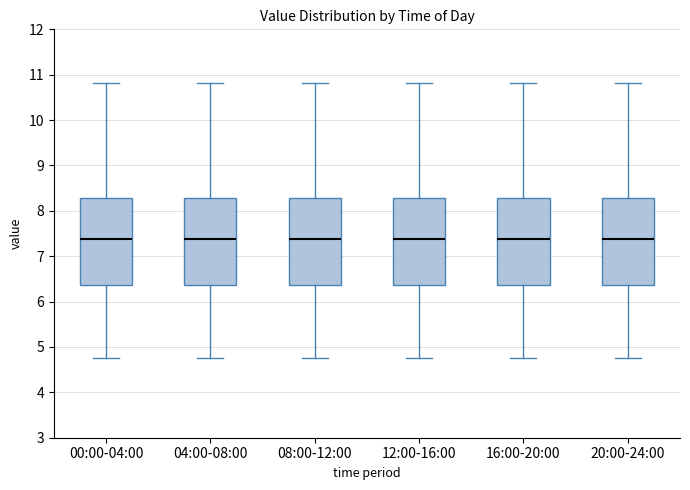

Reading left to right, transcribe this box plot: for each box, give where its median line is, the range the box spans, and where its two whiskers end, as read against the y-axis. The values are not printed on the chart, so give them approximately, as read against the axis.

00:00-04:00: median 7.4, box 6.4 to 8.3, whiskers 4.8 to 10.8
04:00-08:00: median 7.4, box 6.4 to 8.3, whiskers 4.8 to 10.8
08:00-12:00: median 7.4, box 6.4 to 8.3, whiskers 4.8 to 10.8
12:00-16:00: median 7.4, box 6.4 to 8.3, whiskers 4.8 to 10.8
16:00-20:00: median 7.4, box 6.4 to 8.3, whiskers 4.8 to 10.8
20:00-24:00: median 7.4, box 6.4 to 8.3, whiskers 4.8 to 10.8